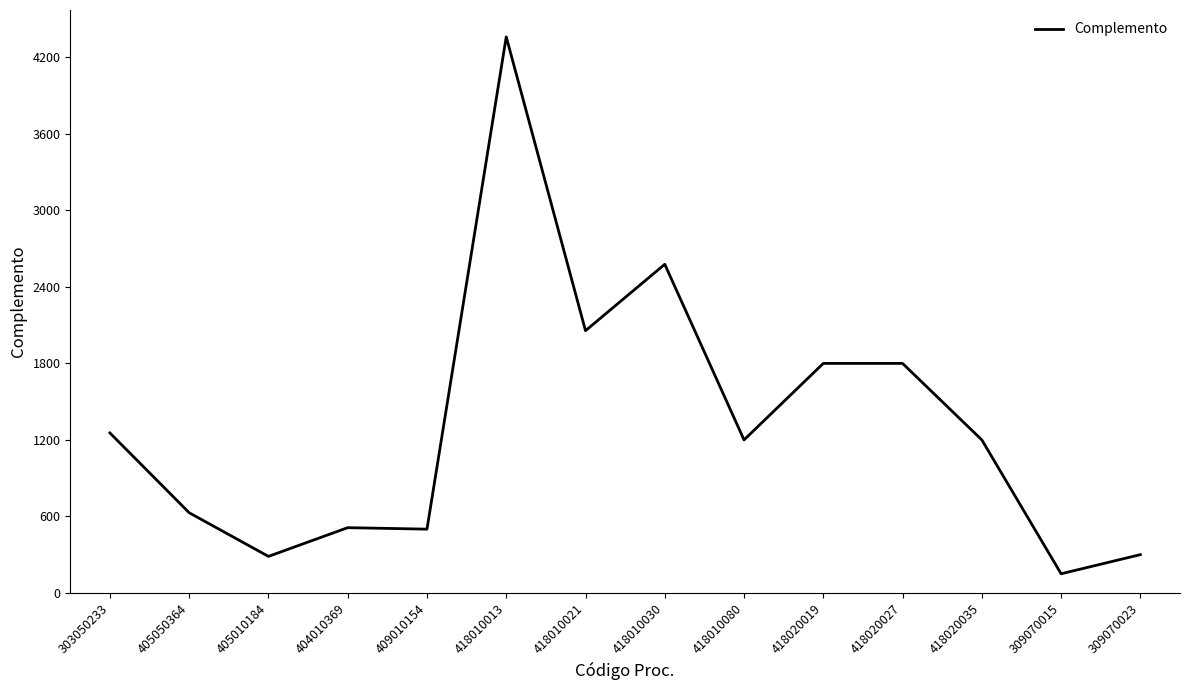

How many lines are shown in the chart?

1